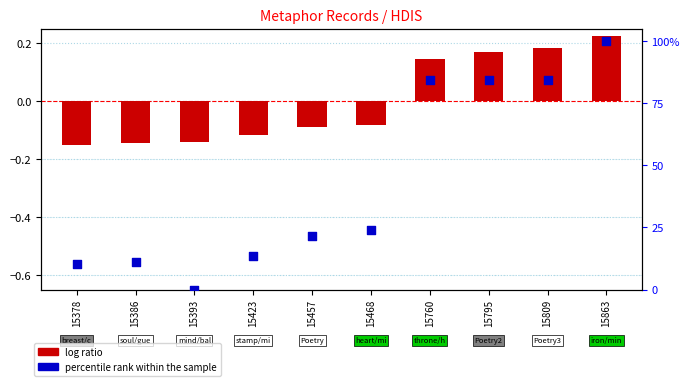

Which series contains the lowest Y value?

log ratio